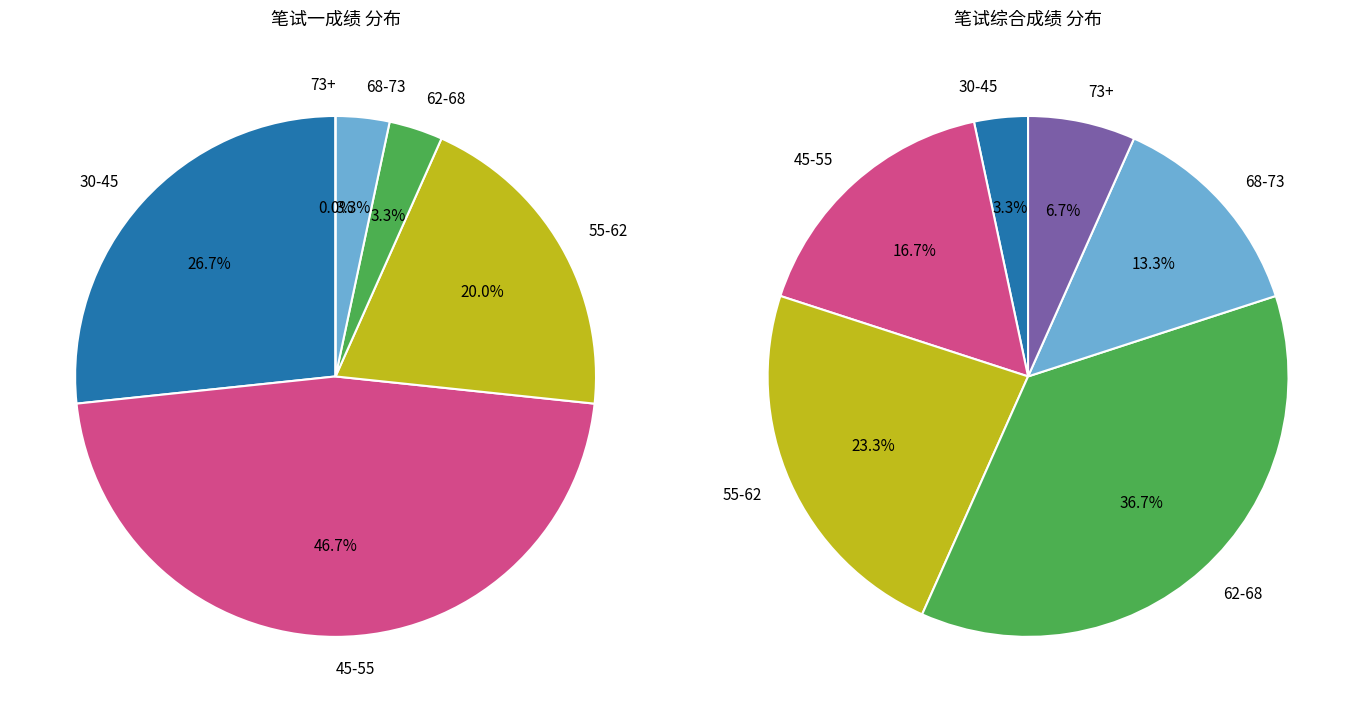

Is 16 the majority of the pie?

No